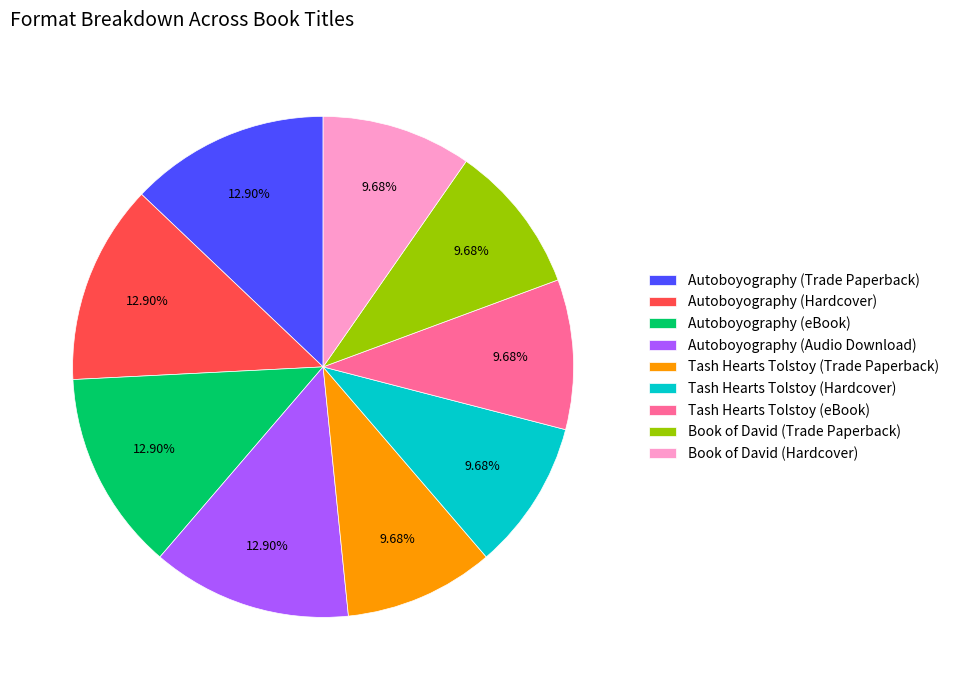

Does any single category account for the majority?

No